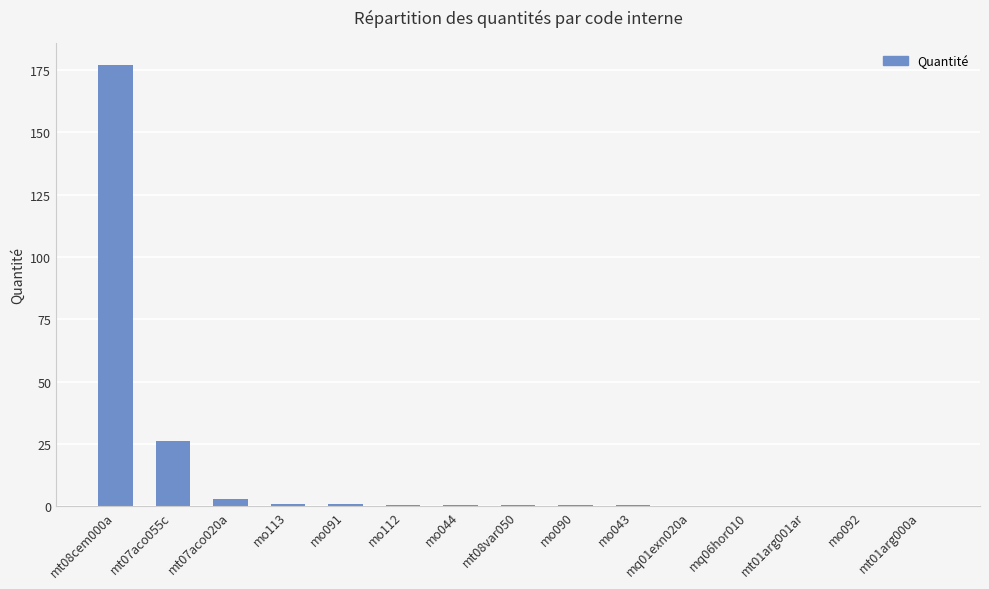

The chart shows a value of 0.4 at mo090. True or false?

True